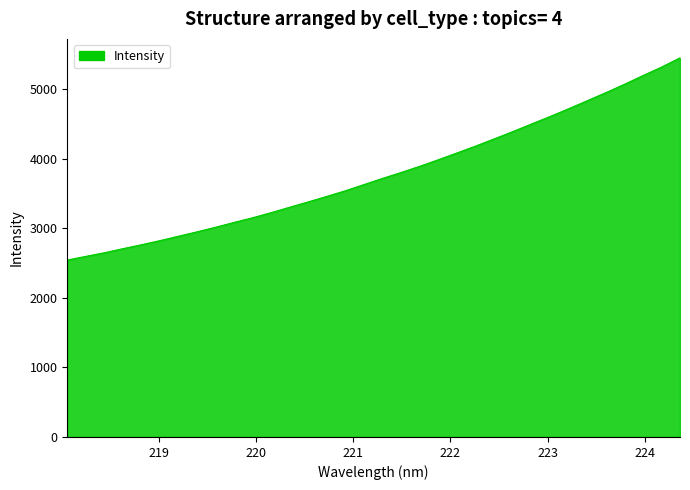

What is the smallest value displayed?

2545.7